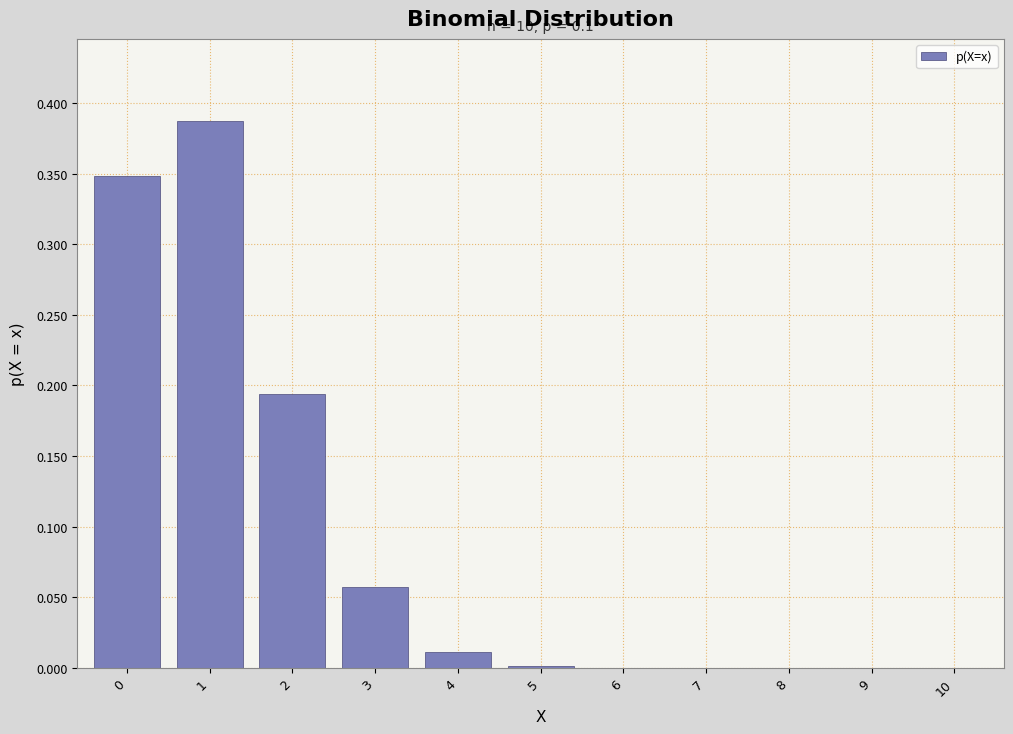

The chart shows a value of 0.0 at 4. True or false?

True